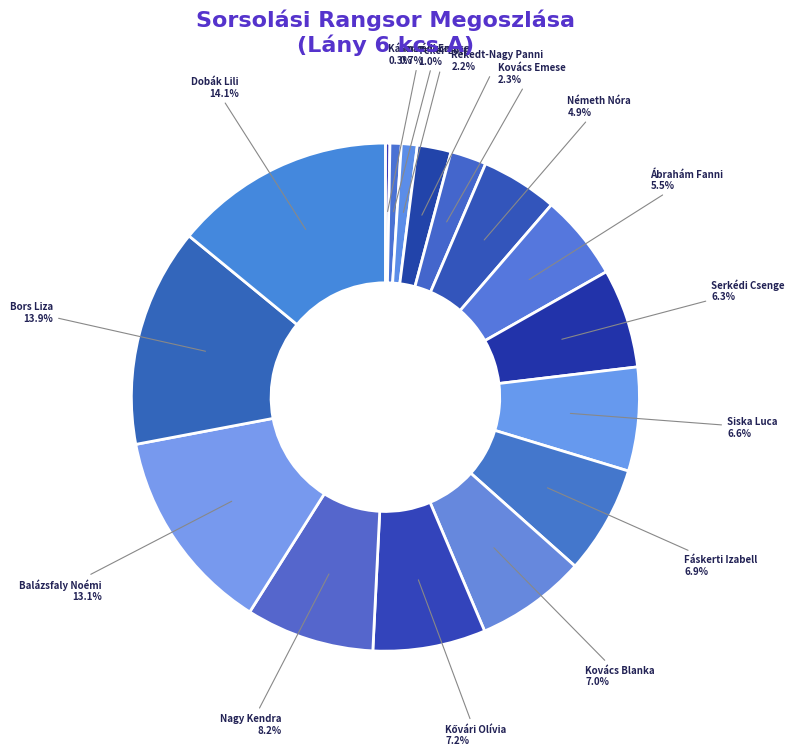

Count the number of slices in the pie.

16